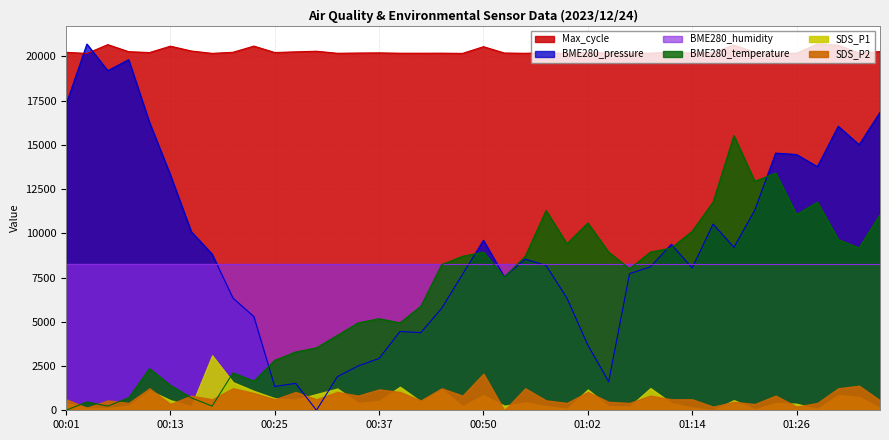

What is the difference between the BME280_temperature values at 00:40 and 00:28?

1647.0